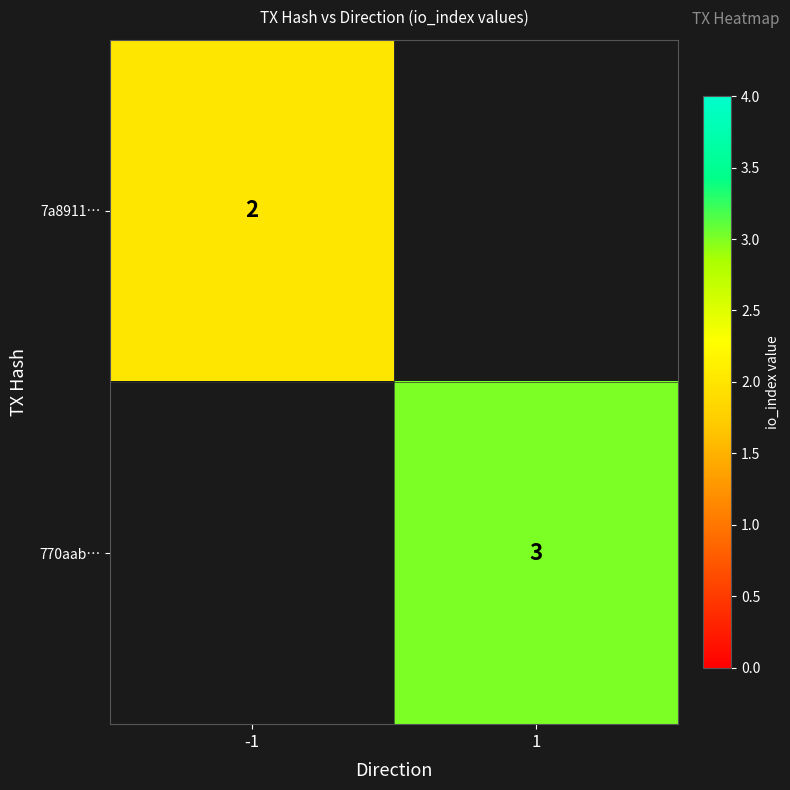

Is the value of 770aab… at 1 greater than the value of 7a8911… at -1?

Yes